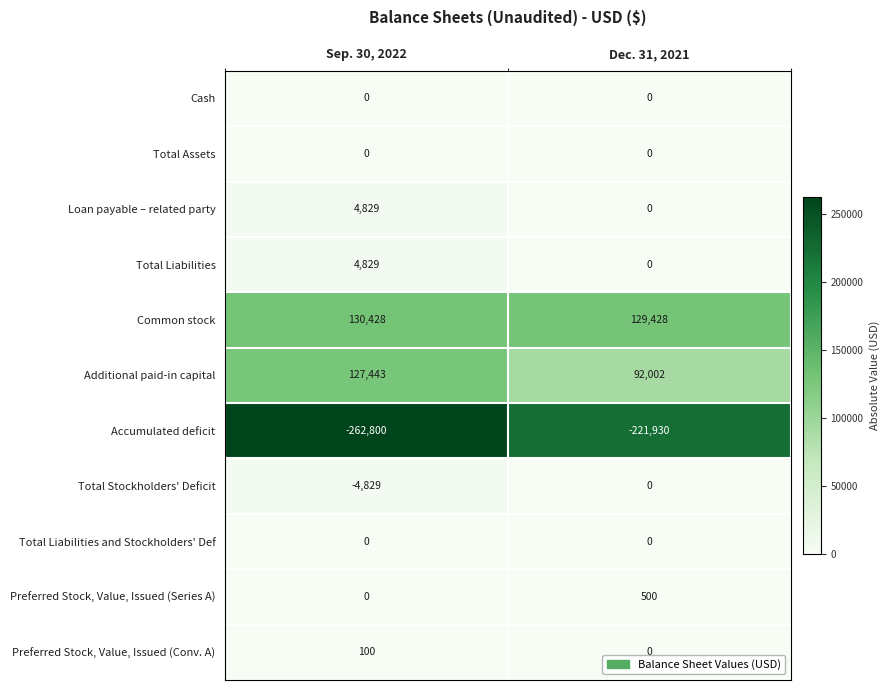

What is the total value across all series at Sep. 30, 2022?

0